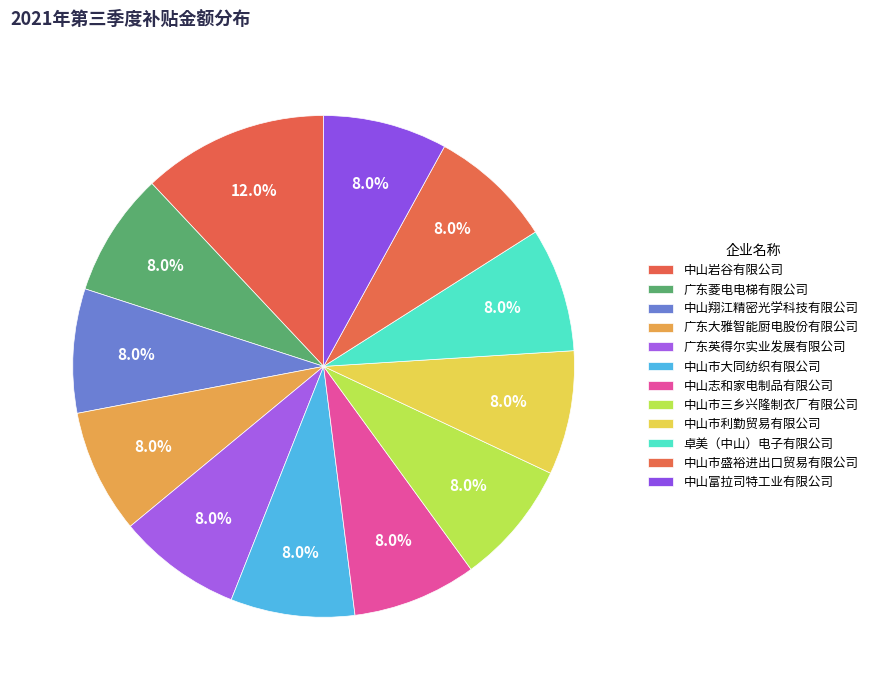

Which slice is the smallest?

广东菱电电梯有限公司